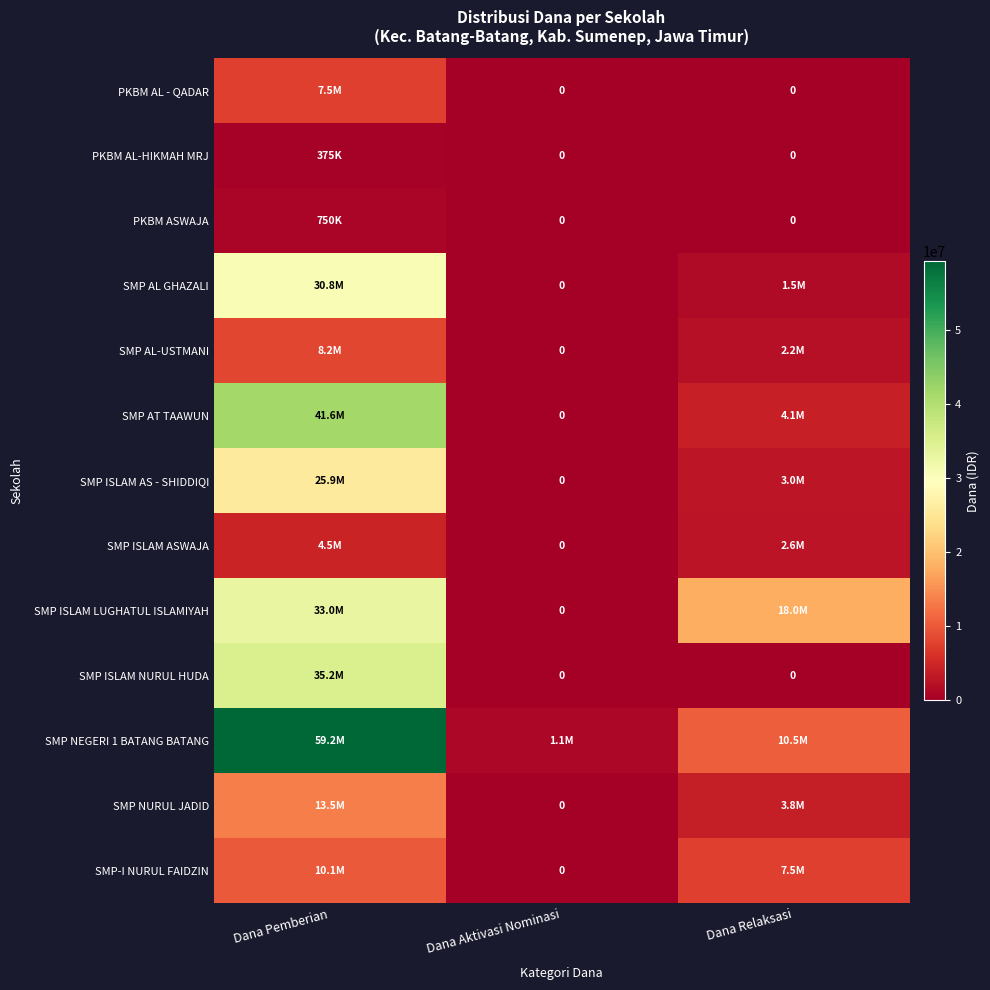

The value of SMP NURUL JADID at Dana Pemberian is 5134880. True or false?

False